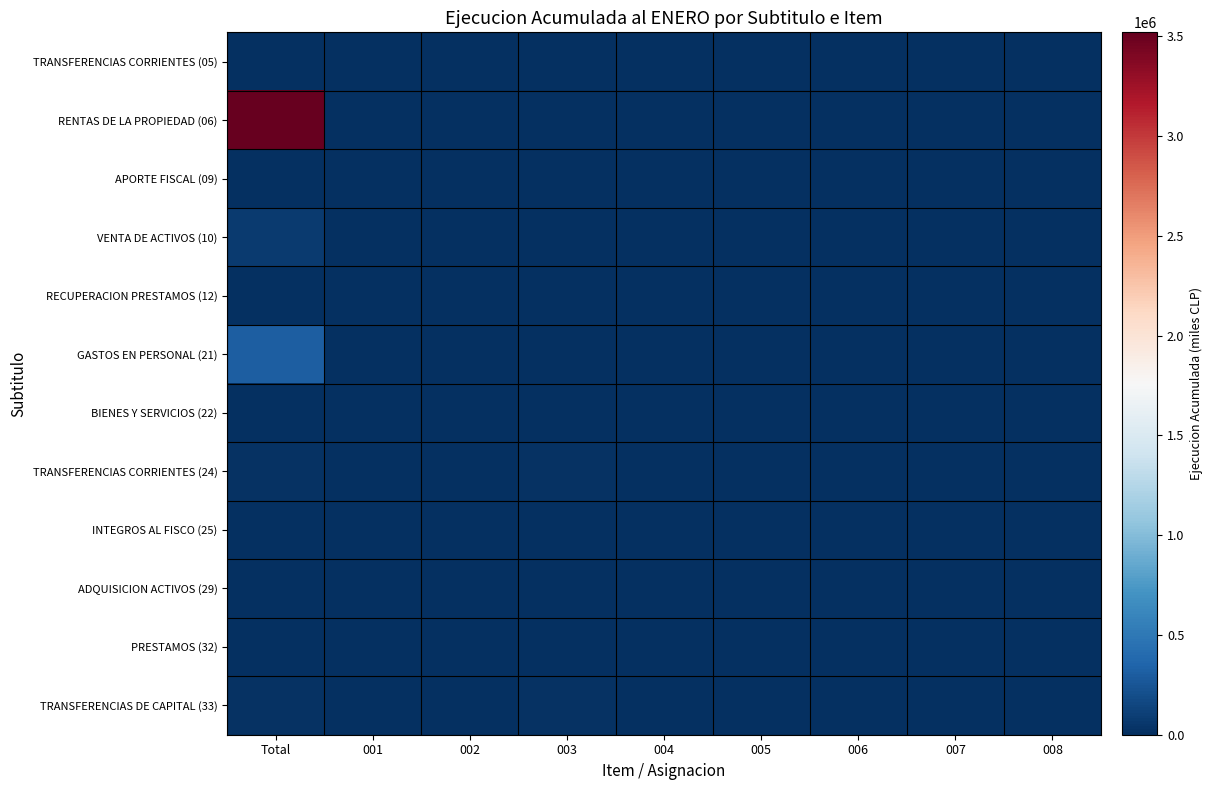

Reading right to left, extract all data points from this chart.

TRANSFERENCIAS CORRIENTES (05): 008=0	007=0	006=0	005=0	004=0	003=0	002=0	001=0	Total=0
RENTAS DE LA PROPIEDAD (06): 008=0	007=0	006=0	005=0	004=0	003=0	002=0	001=0	Total=3520285
APORTE FISCAL (09): 008=0	007=0	006=0	005=0	004=0	003=0	002=0	001=0	Total=0
VENTA DE ACTIVOS (10): 008=0	007=0	006=0	005=0	004=0	003=0	002=0	001=0	Total=80723
RECUPERACION PRESTAMOS (12): 008=0	007=0	006=0	005=0	004=0	003=0	002=0	001=0	Total=497
GASTOS EN PERSONAL (21): 008=0	007=0	006=0	005=0	004=0	003=0	002=0	001=0	Total=310482
BIENES Y SERVICIOS (22): 008=0	007=0	006=0	005=0	004=0	003=0	002=0	001=0	Total=7209
TRANSFERENCIAS CORRIENTES (24): 008=0	007=0	006=0	005=0	004=0	003=14799	002=0	001=7081	Total=21880
INTEGROS AL FISCO (25): 008=0	007=0	006=0	005=0	004=0	003=0	002=0	001=0	Total=9749
ADQUISICION ACTIVOS (29): 008=0	007=0	006=0	005=0	004=0	003=0	002=0	001=0	Total=0
PRESTAMOS (32): 008=0	007=0	006=0	005=0	004=0	003=0	002=0	001=0	Total=0
TRANSFERENCIAS DE CAPITAL (33): 008=0	007=0	006=87	005=0	004=0	003=25348	002=0	001=0	Total=25435